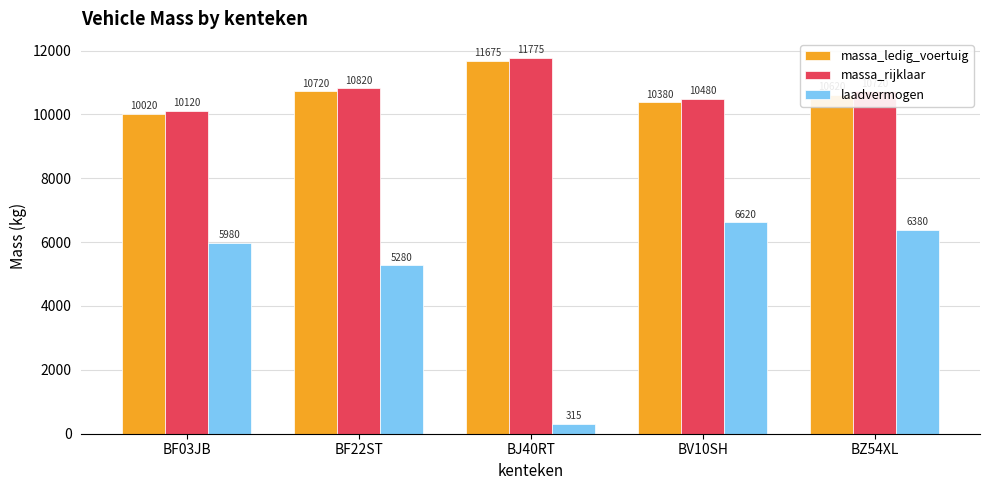

What is the spread (max minus min) of values at BF22ST?

5540